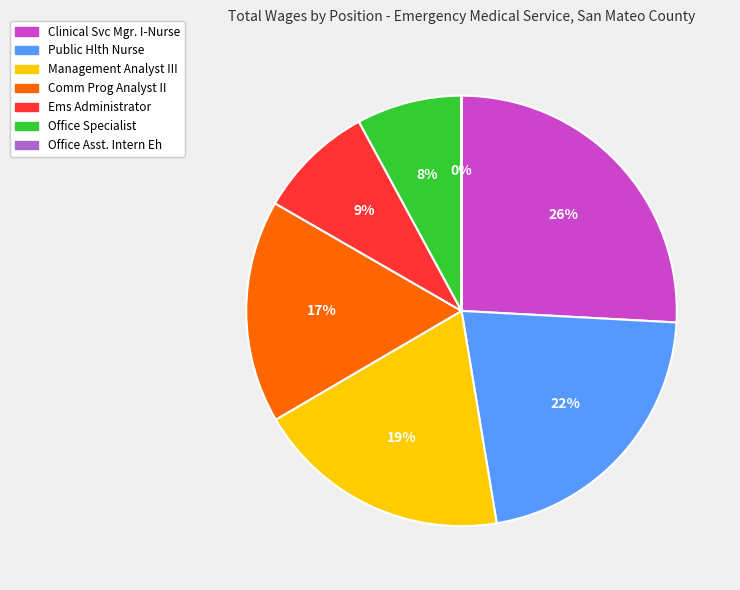

To the nearest percent, what is the difference between the largest and smallest slice percentages?

26%